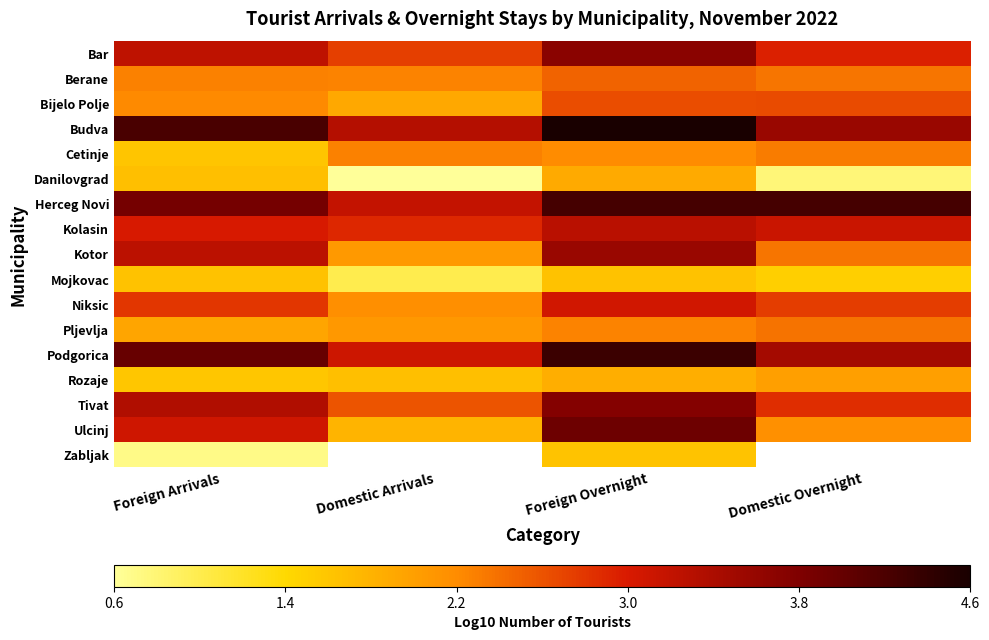

Between Domestic Arrivals and Foreign Overnight, which is larger?

Foreign Overnight